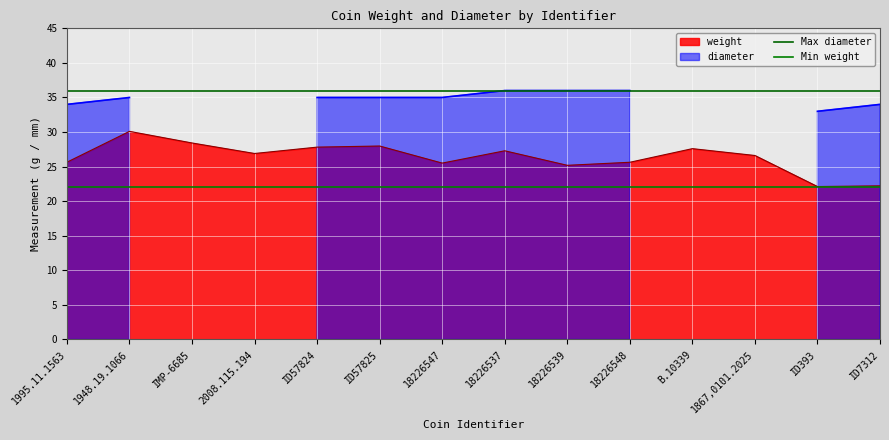

What is the maximum value for weight?

30.1